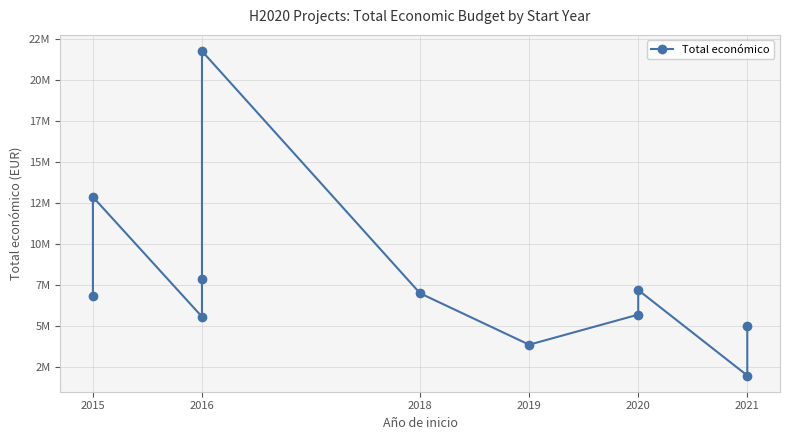

Reading left to right, transcribe all the data shown in this chart.

6850000	12861529	5575828	7895657	21733649	6999771	3873244	5703693	7199787	1999886	4999563